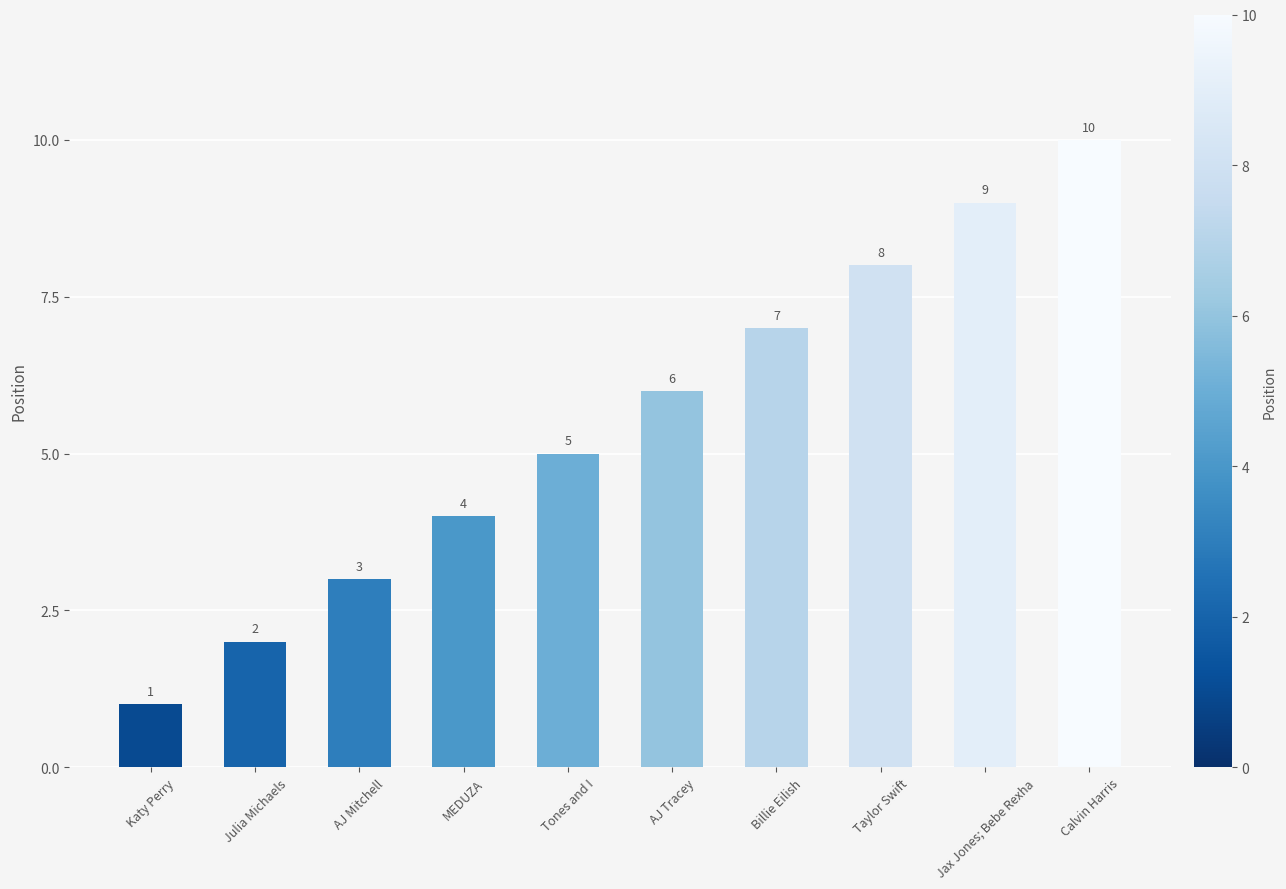

What is the ratio of the value at MEDUZA to the value at Katy Perry?

4.0